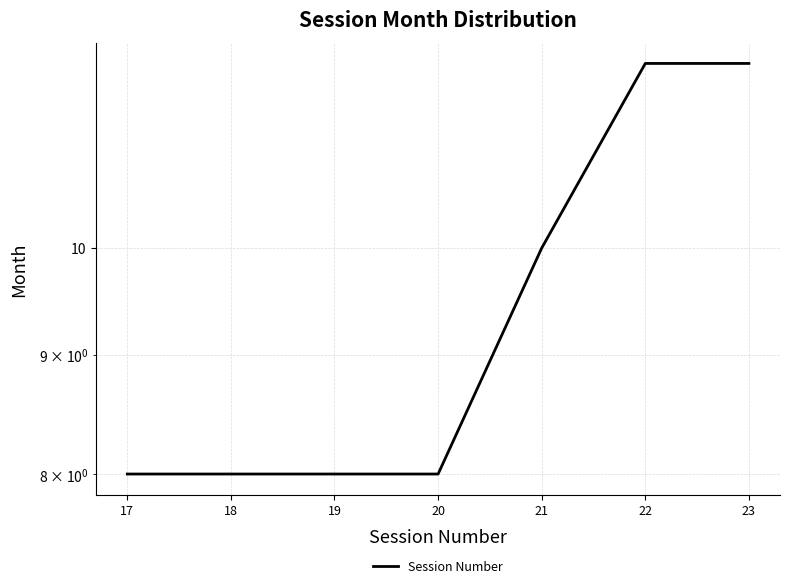

Read the value at 23.

12